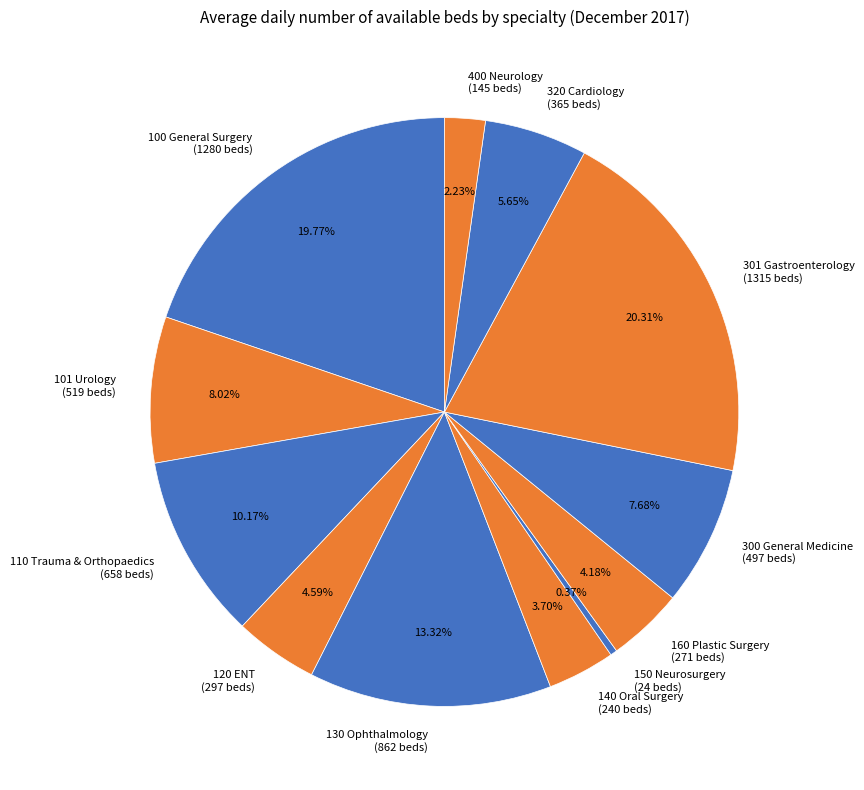

How many segments does this pie chart have?

12